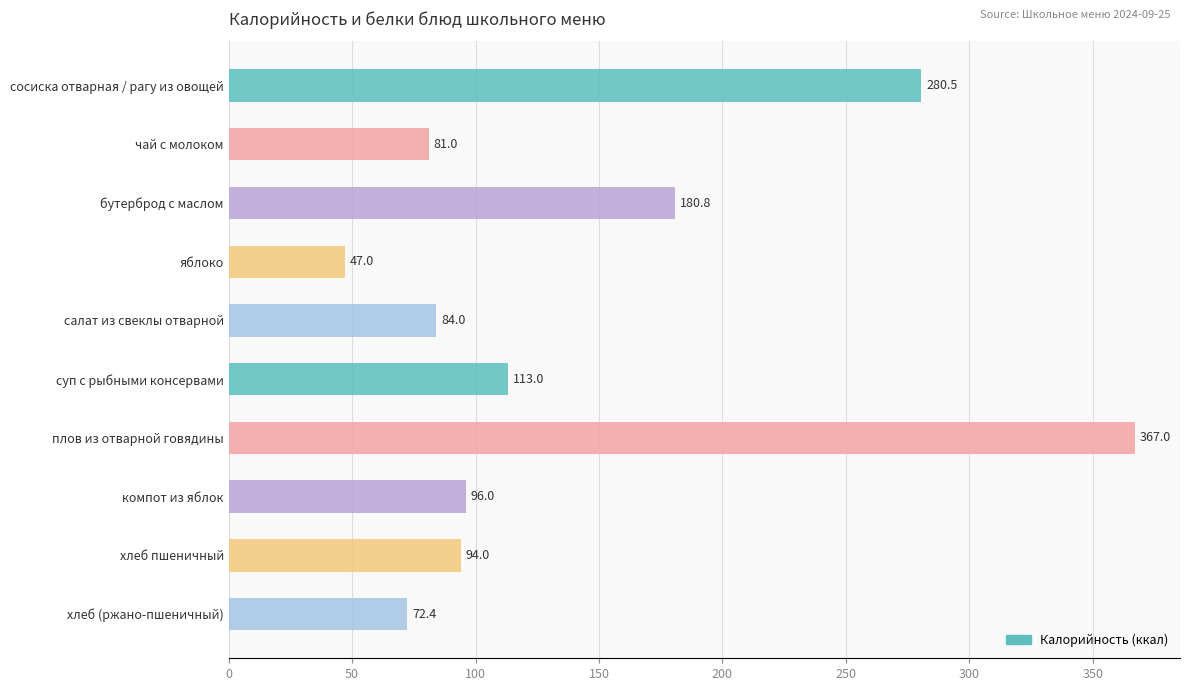

What position from the top is сосиска отварная / рагу из овощей?

1